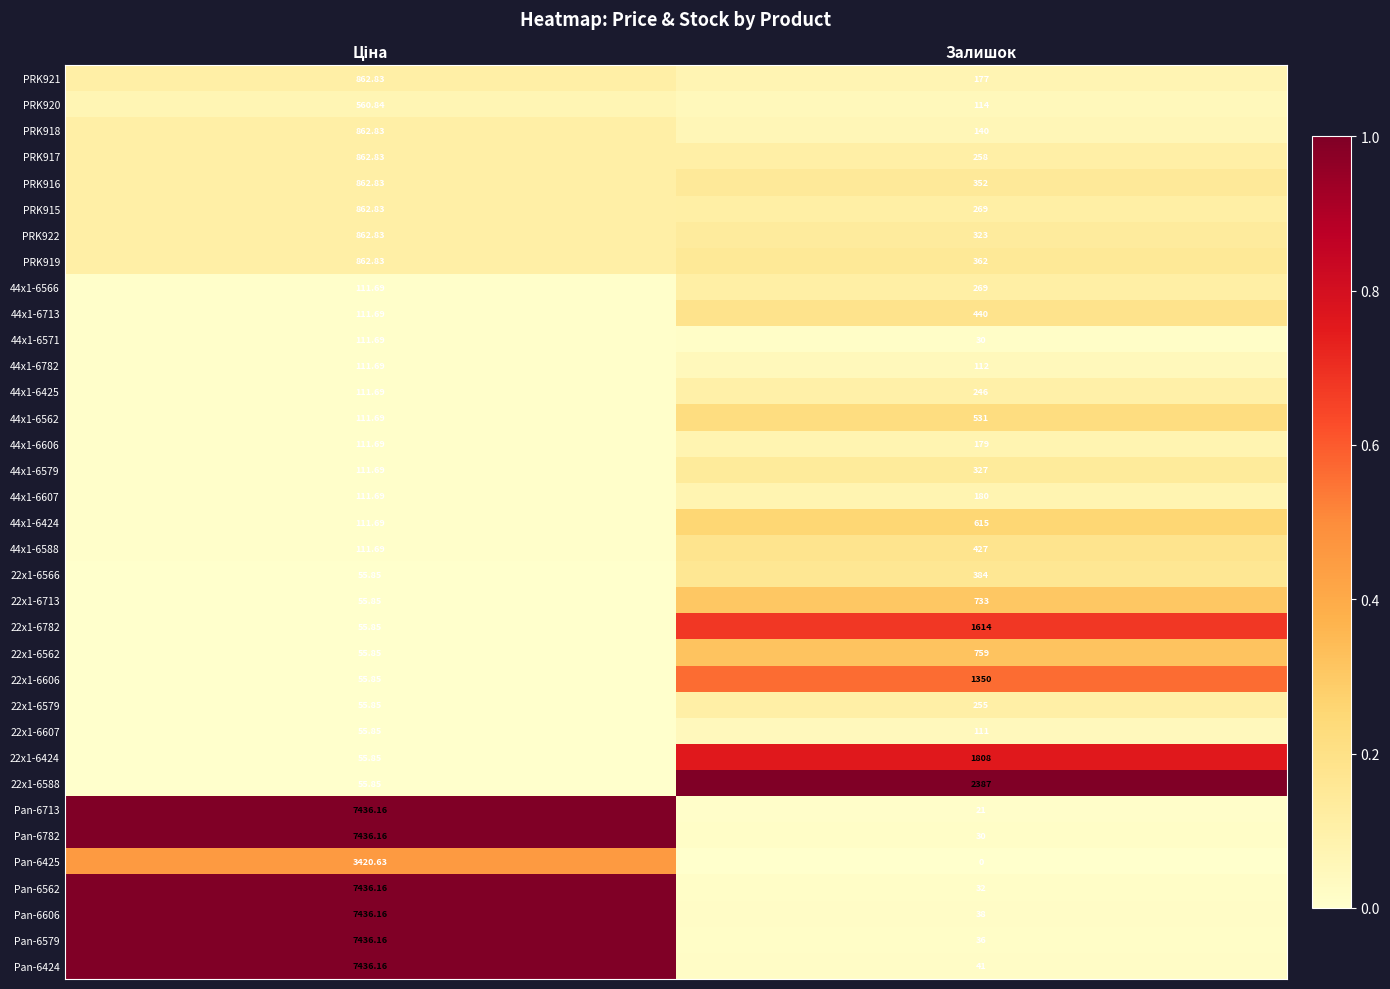

Is the value of 22x1-6607 at Залишок greater than the value of Pan-6579 at Залишок?

Yes